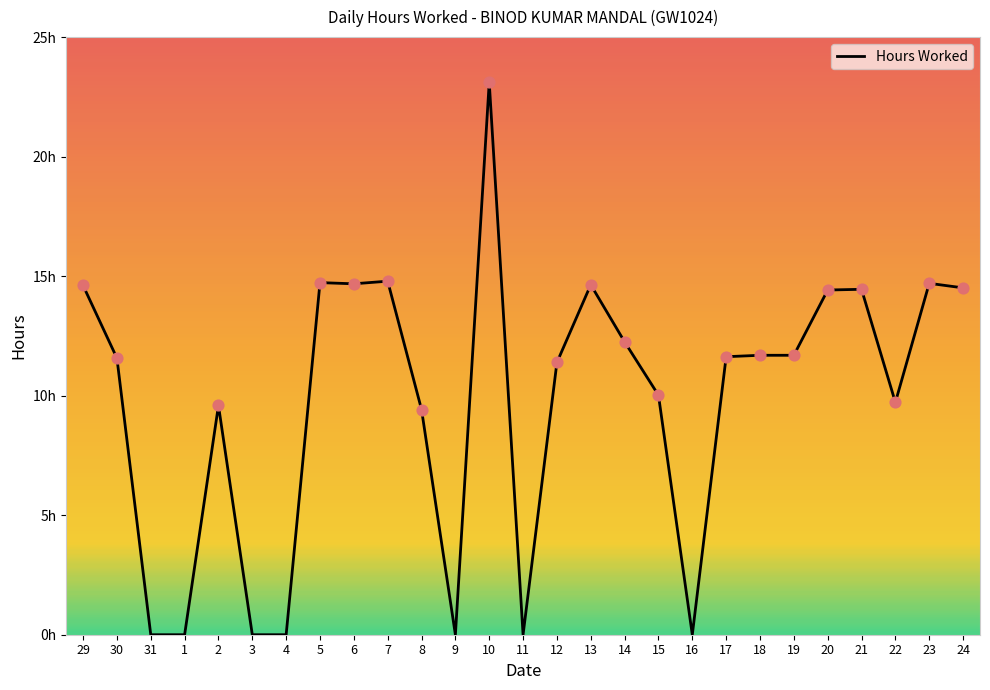

What is the change in value from 2 to 12?

+1.8